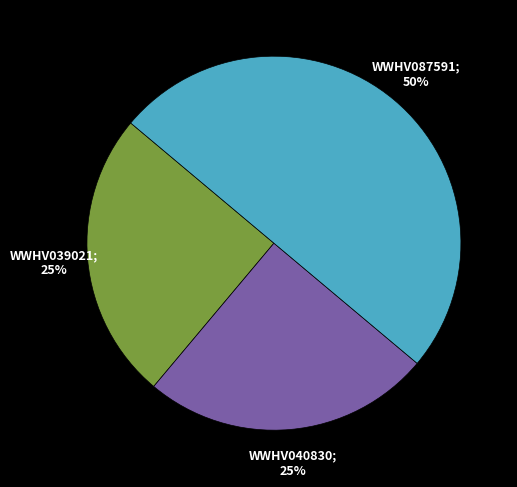

To the nearest percent, what is the average slice percentage?

33%